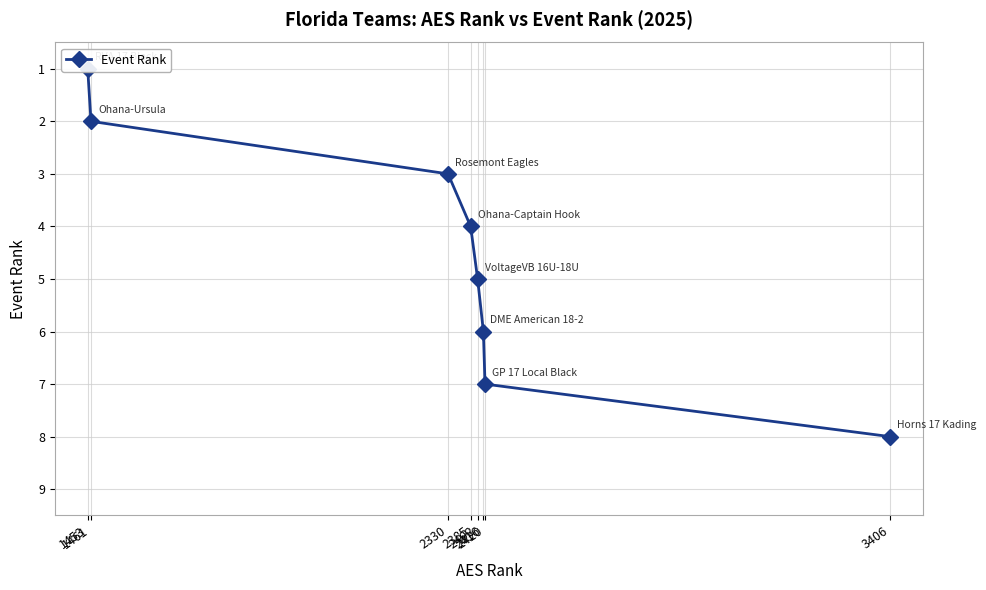

Rank the categories by value from highest to lowest.

3406, 2420, 2416, 2402, 2385, 2330, 1461, 1453